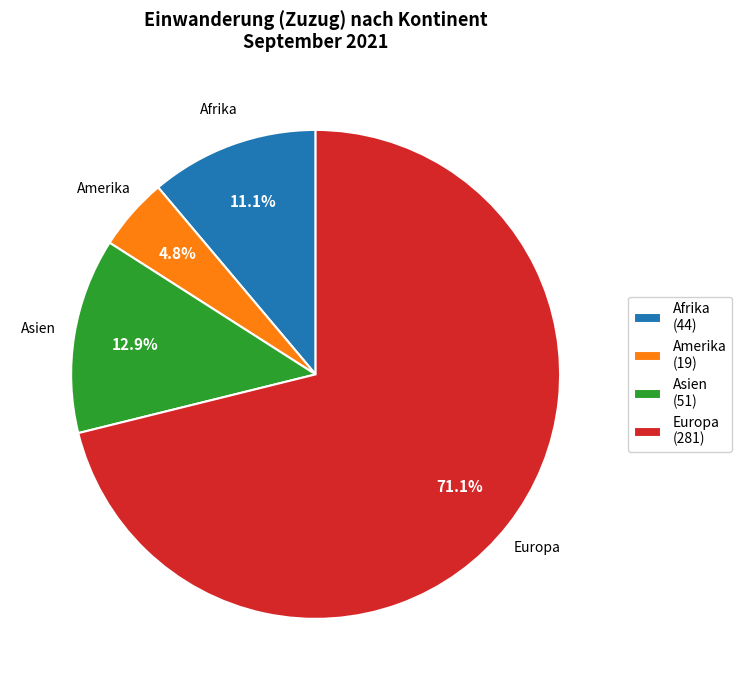

How many slices are in this pie chart?

4